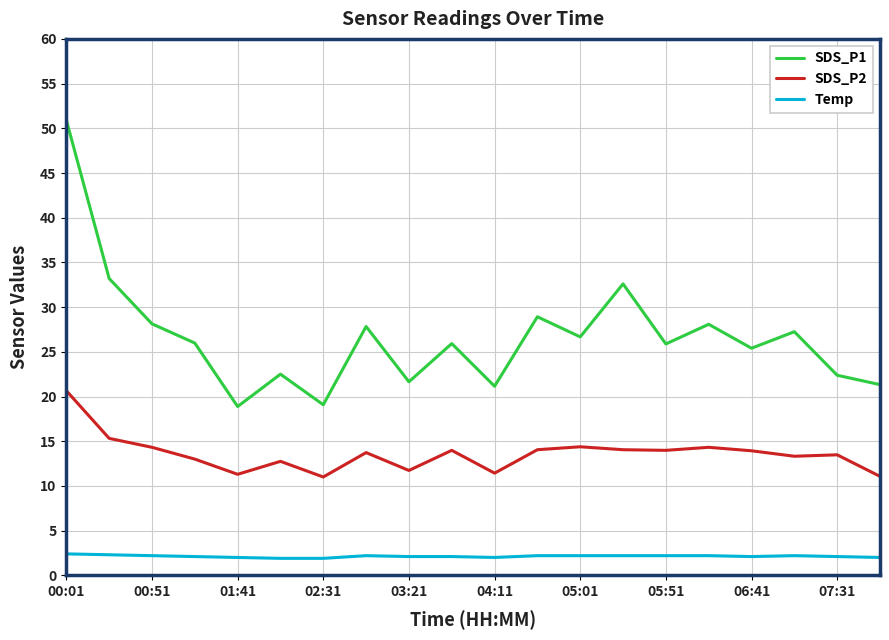

Which series has the widest spread of values?

SDS_P1